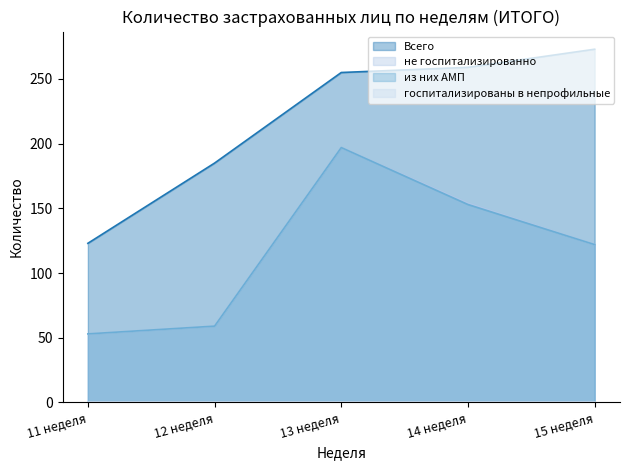

What is the highest value of the не госпитализированно series?

197